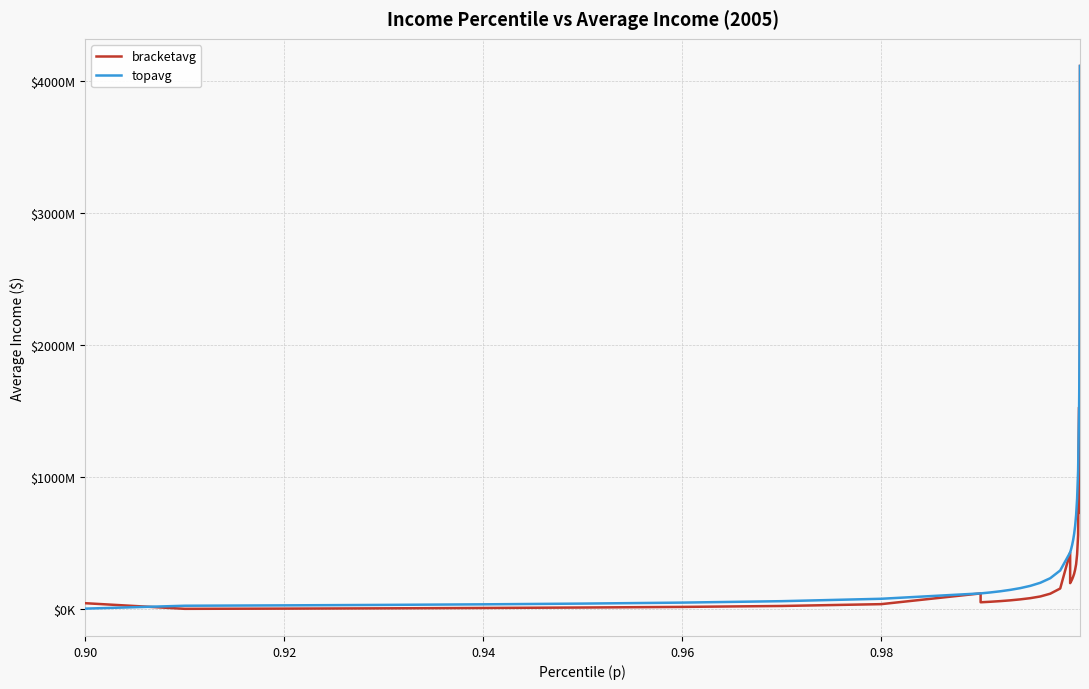

What is the sum of all bracketavg values?

20943453090.7